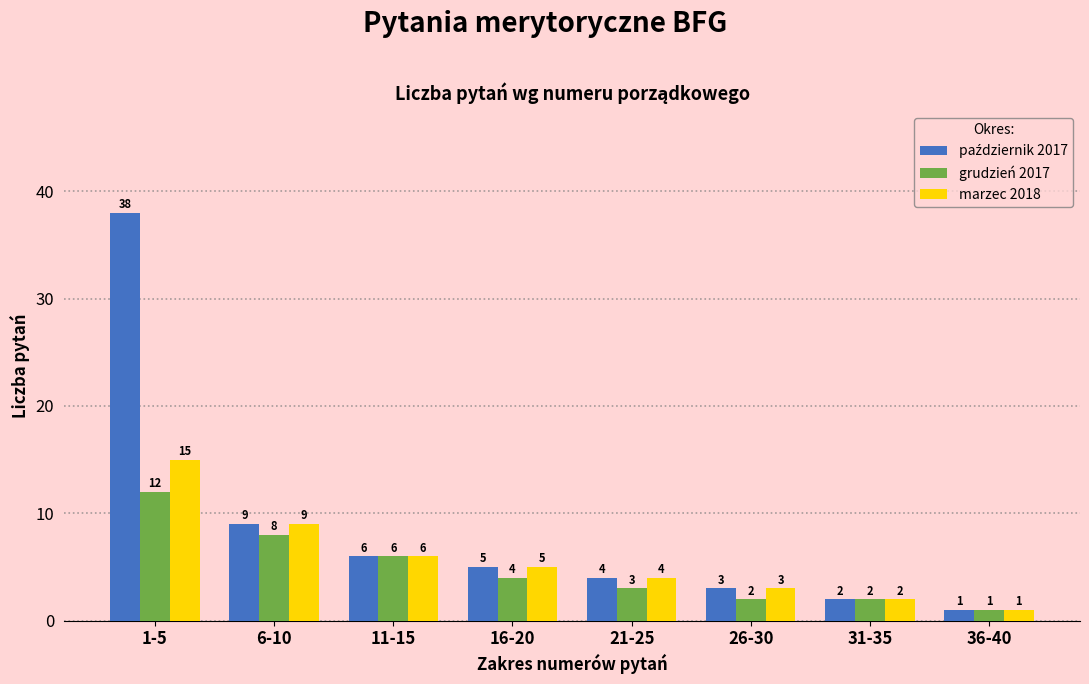

What is the maximum value shown in the chart?

38